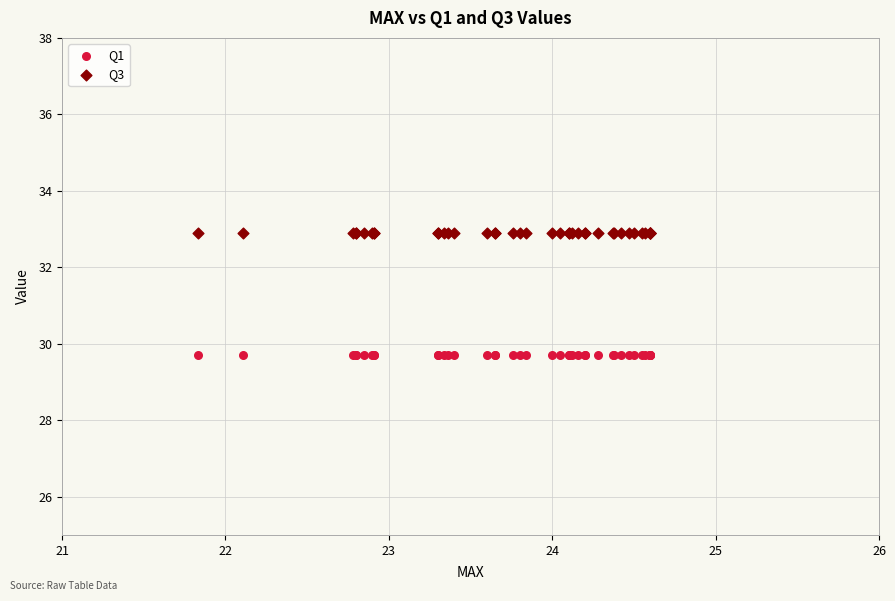

Which series reaches the minimum Y coordinate?

Q1